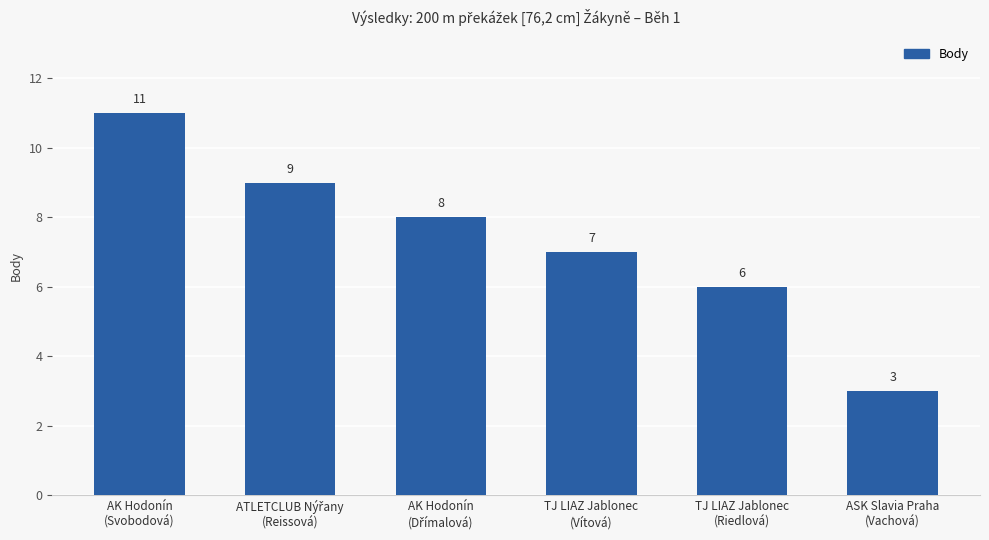

Does the chart contain stacked bars?

No